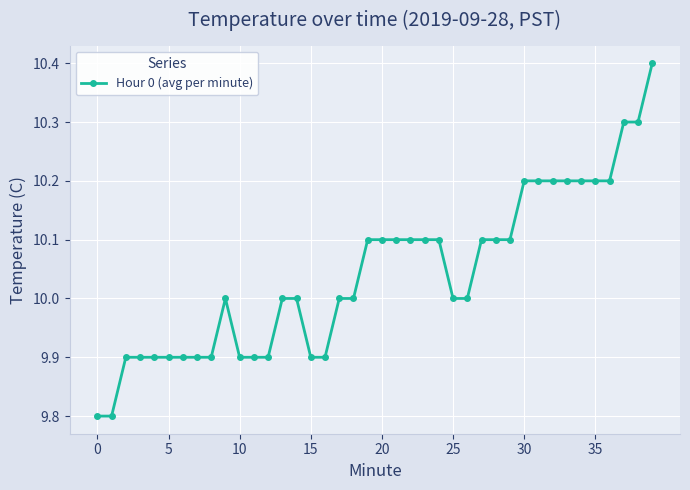

What is the value of the 9th point from the left?

9.9